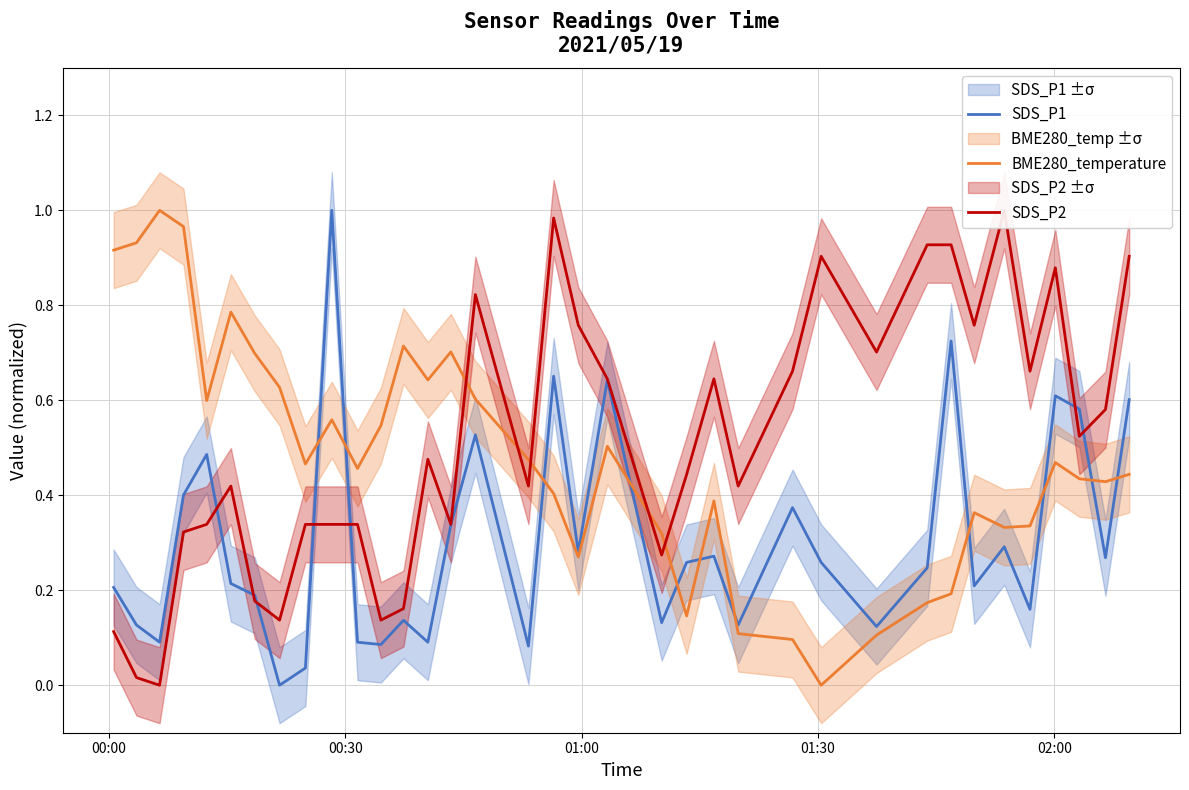

List the series in order of their overall mean, lowest first.

SDS_P1, BME280_temperature, SDS_P2